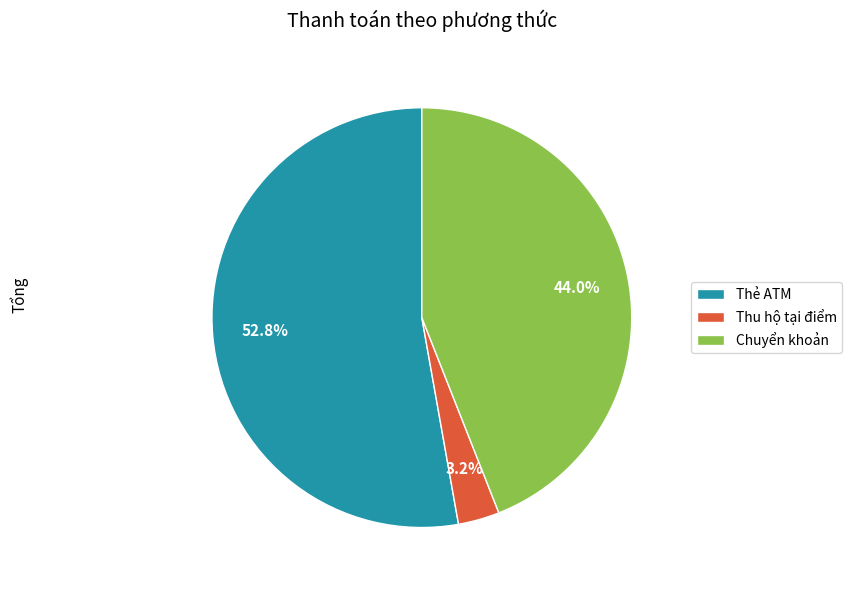

Count the number of slices in the pie.

3